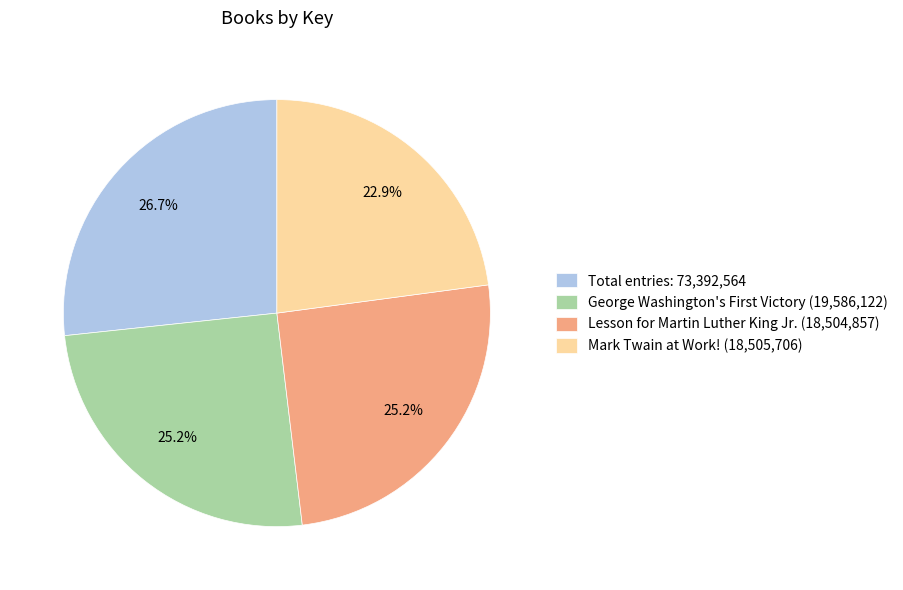

Which category has the smallest portion of the pie?

Mark Twain at Work! (18,505,706)